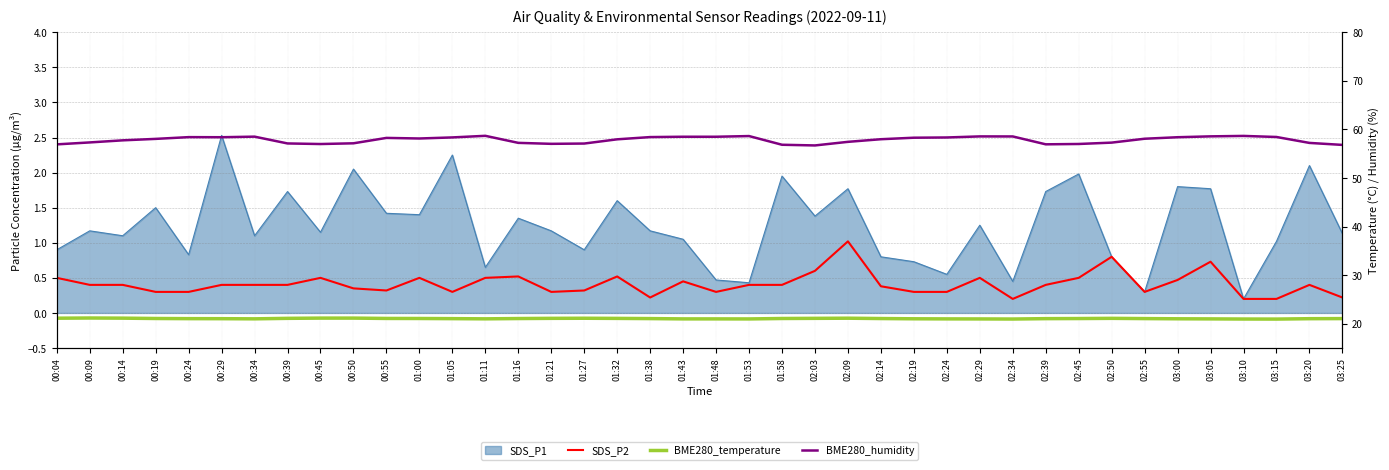

What is the label of the 23rd point from the right?

01:32